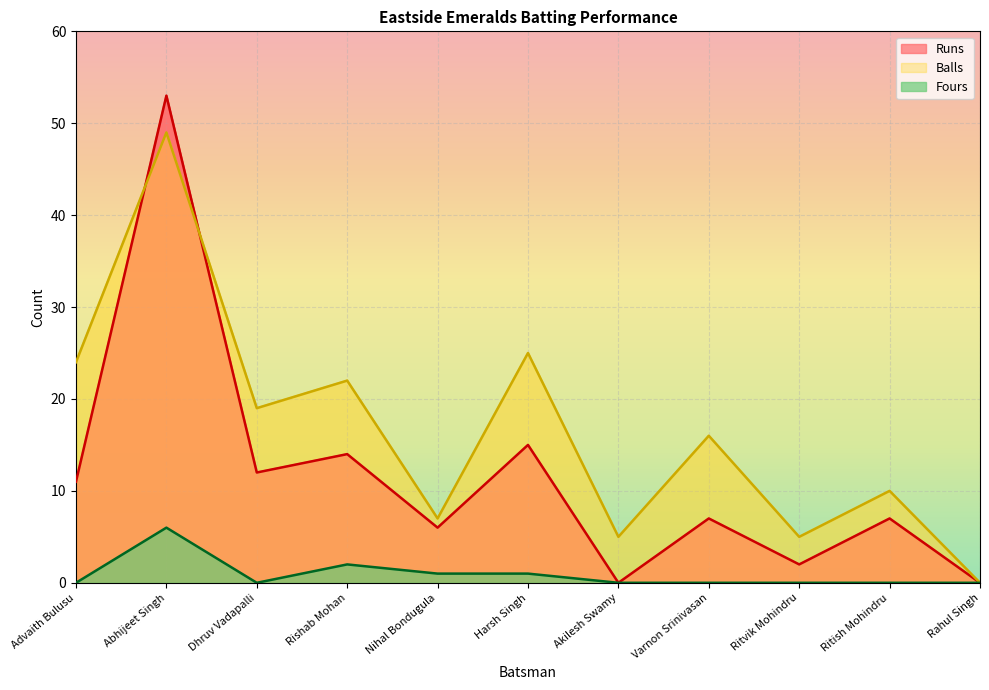

What is the spread (max minus min) of values at Akilesh Swamy?

5